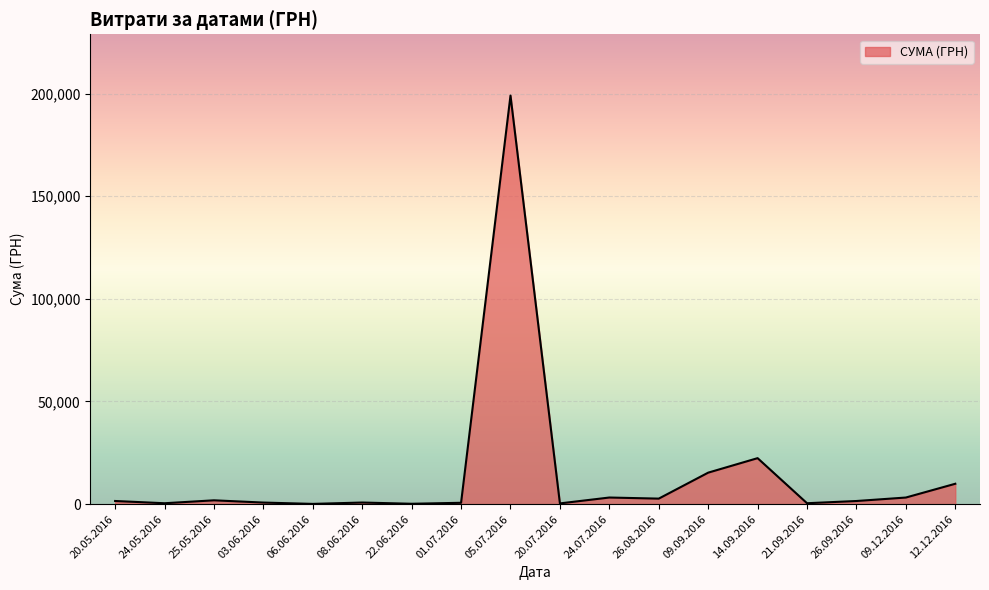

Count the number of categories in the chart.

18